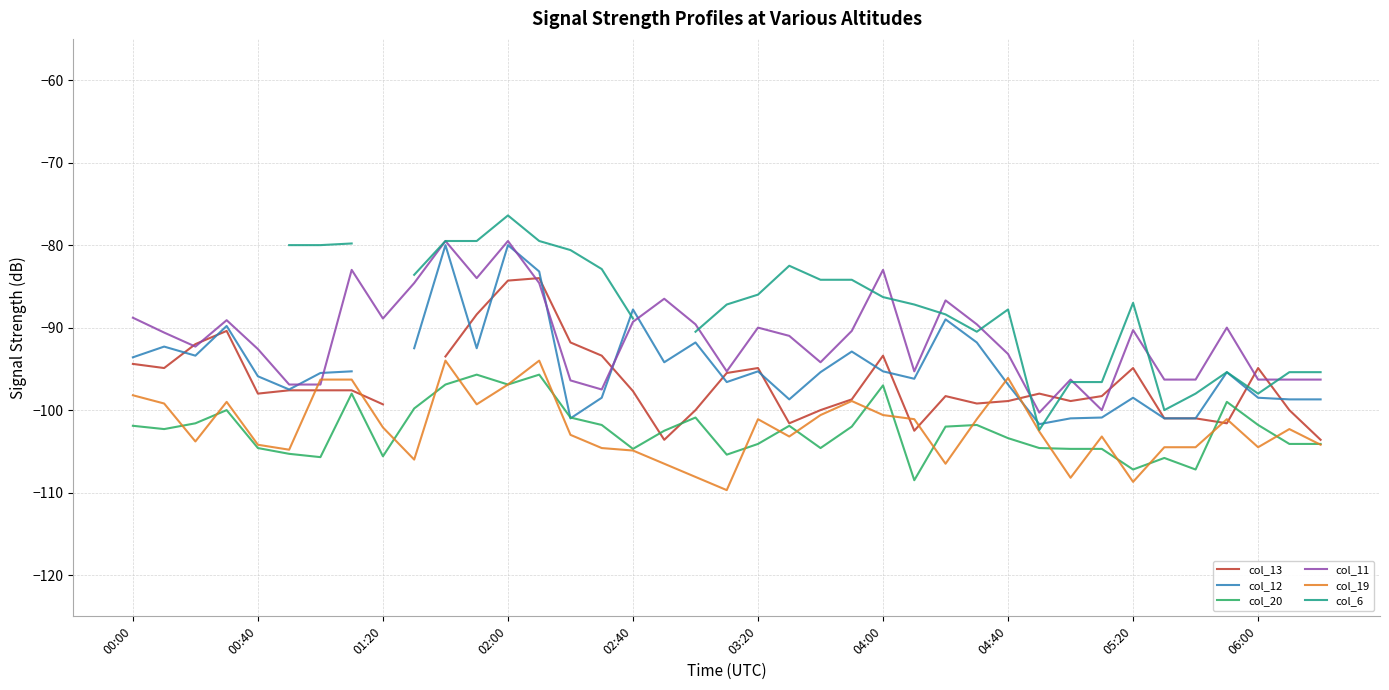

Is it true that col_19 equals -102.1 at 01:20?

True